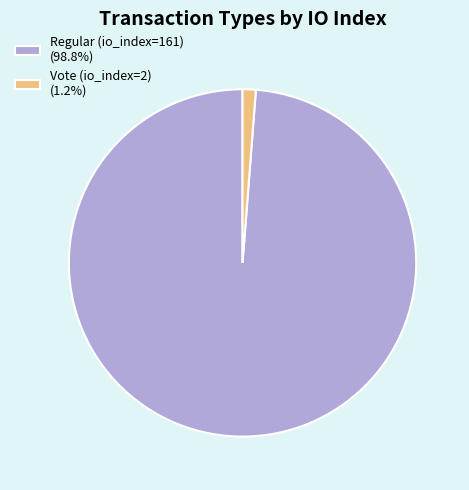

Approximately how many times larger is the value at Regular (io_index=161) compared to Vote (io_index=2)?

80.5